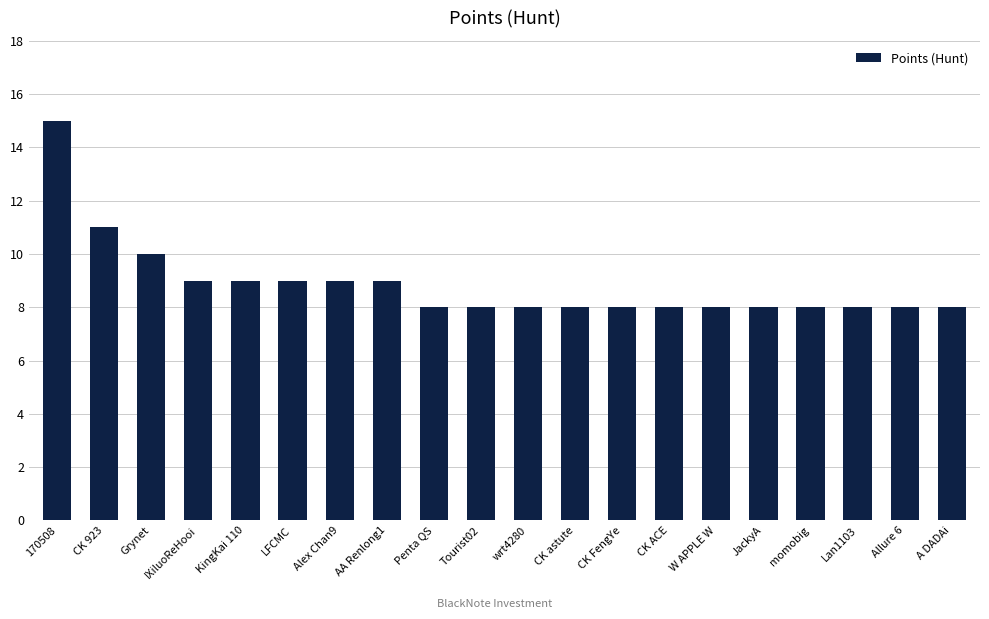

Is it true that the value at CK 923 is 11?

True